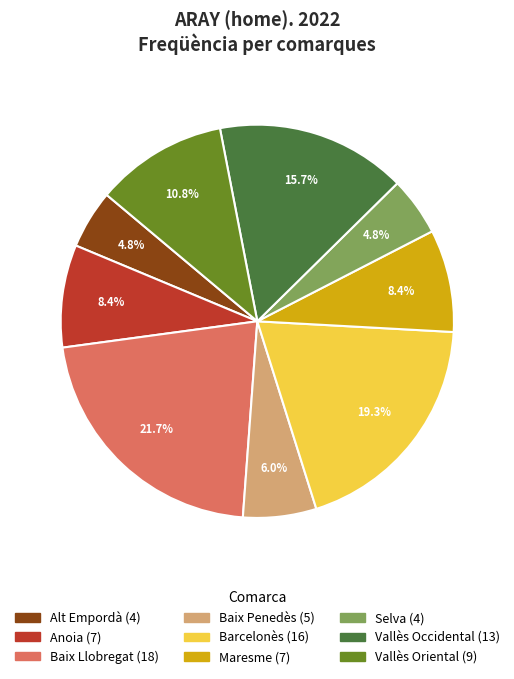

Between Maresme and Baix Llobregat, which is larger?

Baix Llobregat